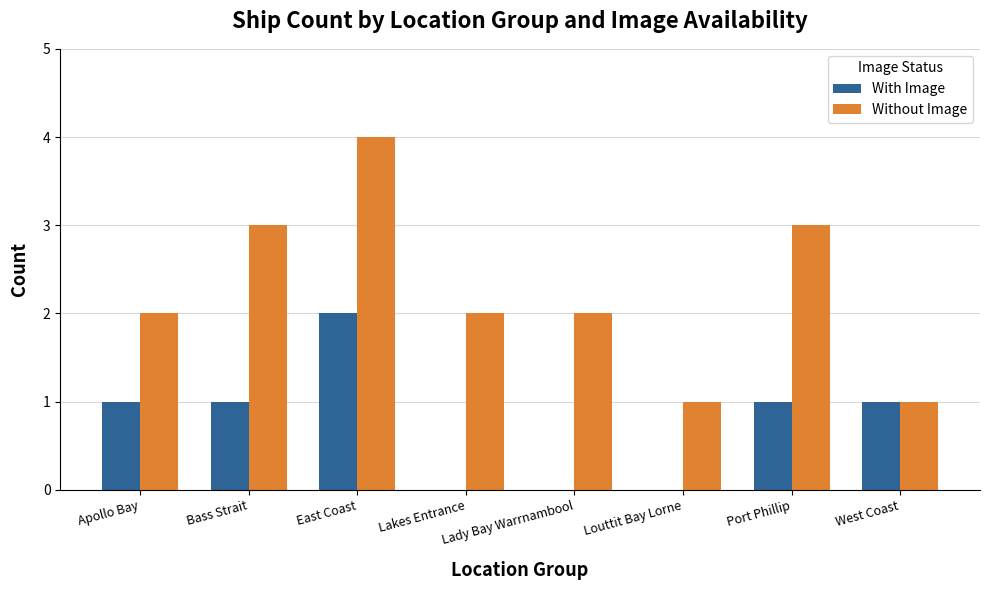

What are all the series names shown in the legend?

With Image, Without Image